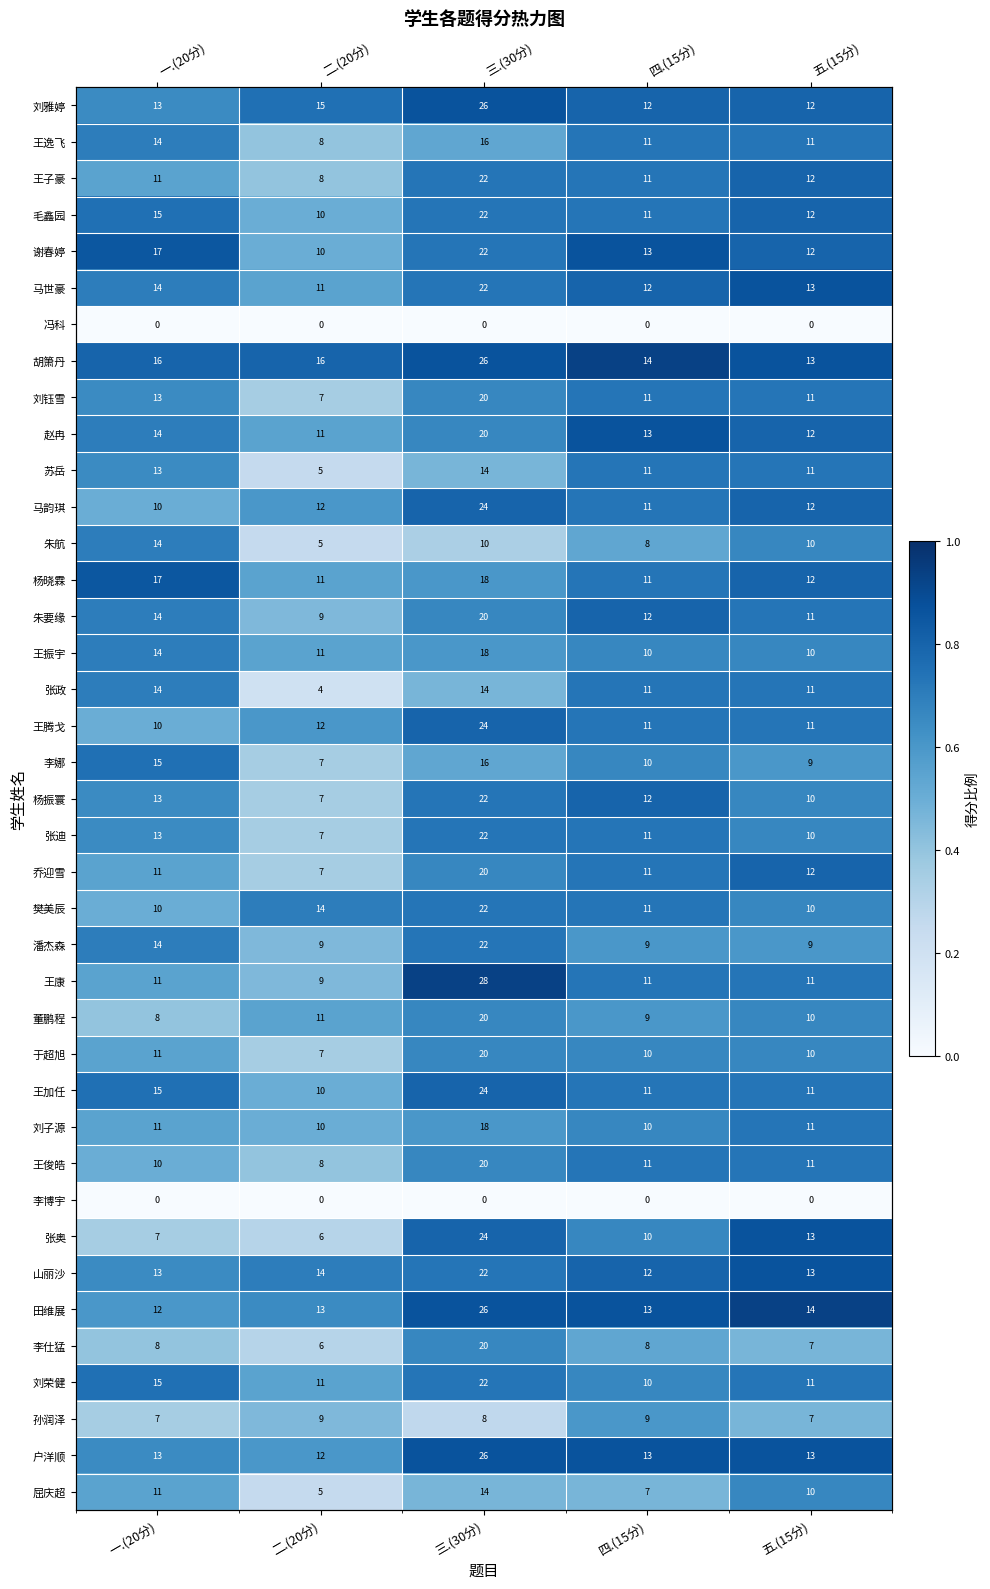

What is the difference between the highest and lowest values at 四.(15分)?

0.9